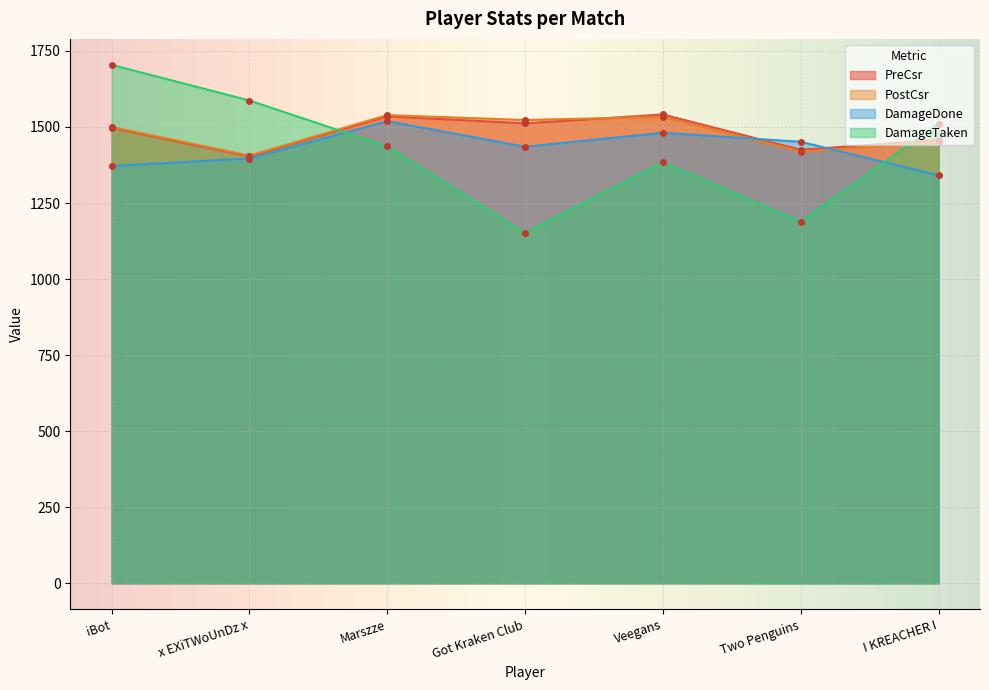

Which category has the highest value in the PreCsr series?

Veegans